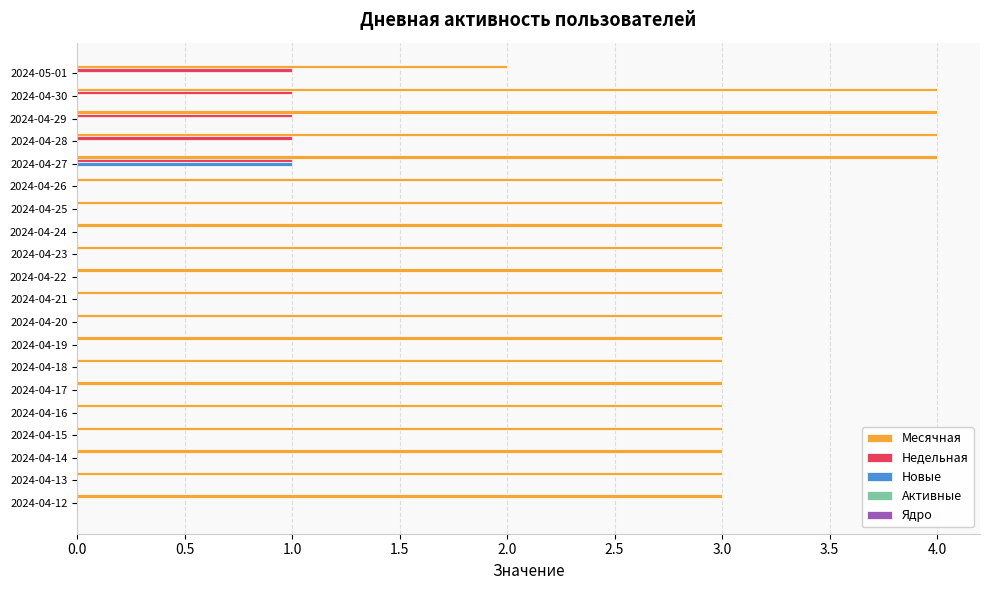

What is the average value of the Месячная series?

3